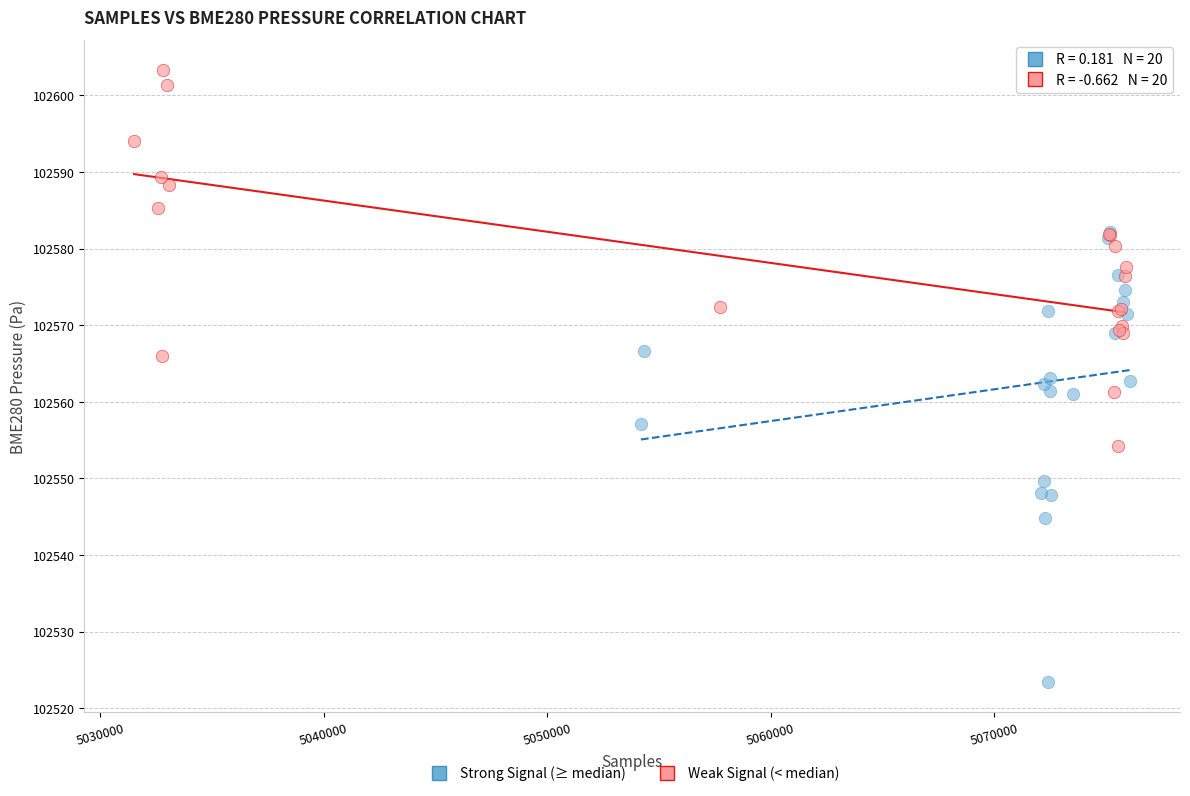

What are all the series names shown in the legend?

Strong Signal (≥ median), Weak Signal (< median)